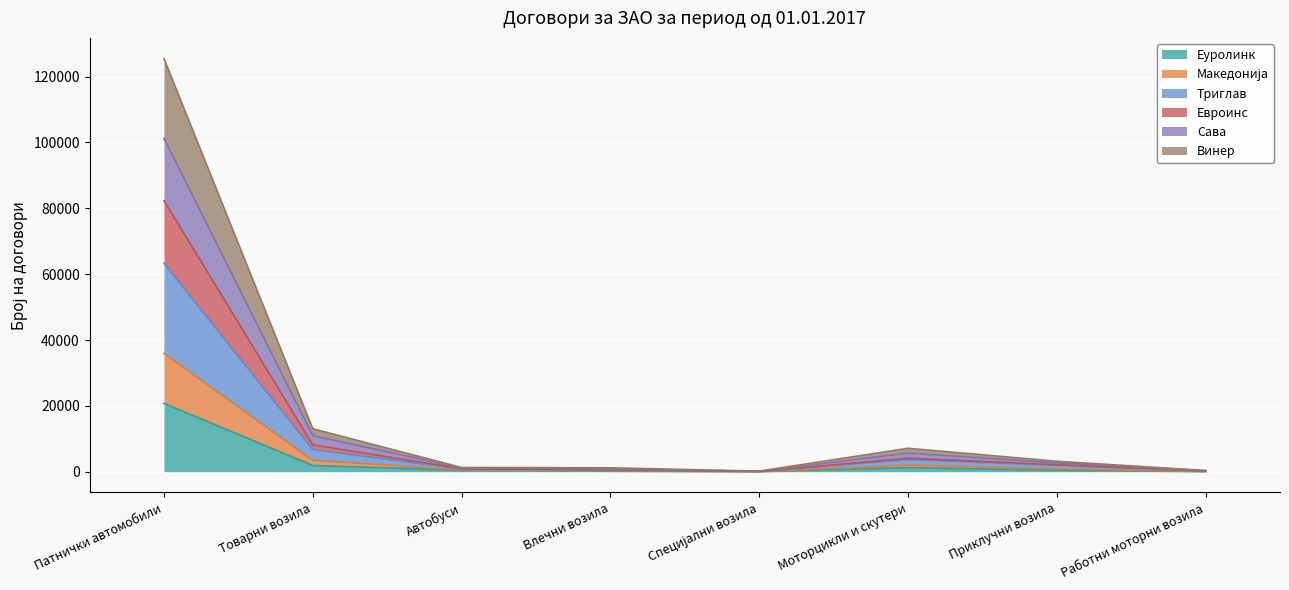

True or false: Македонија and Сава intersect in this chart.

False